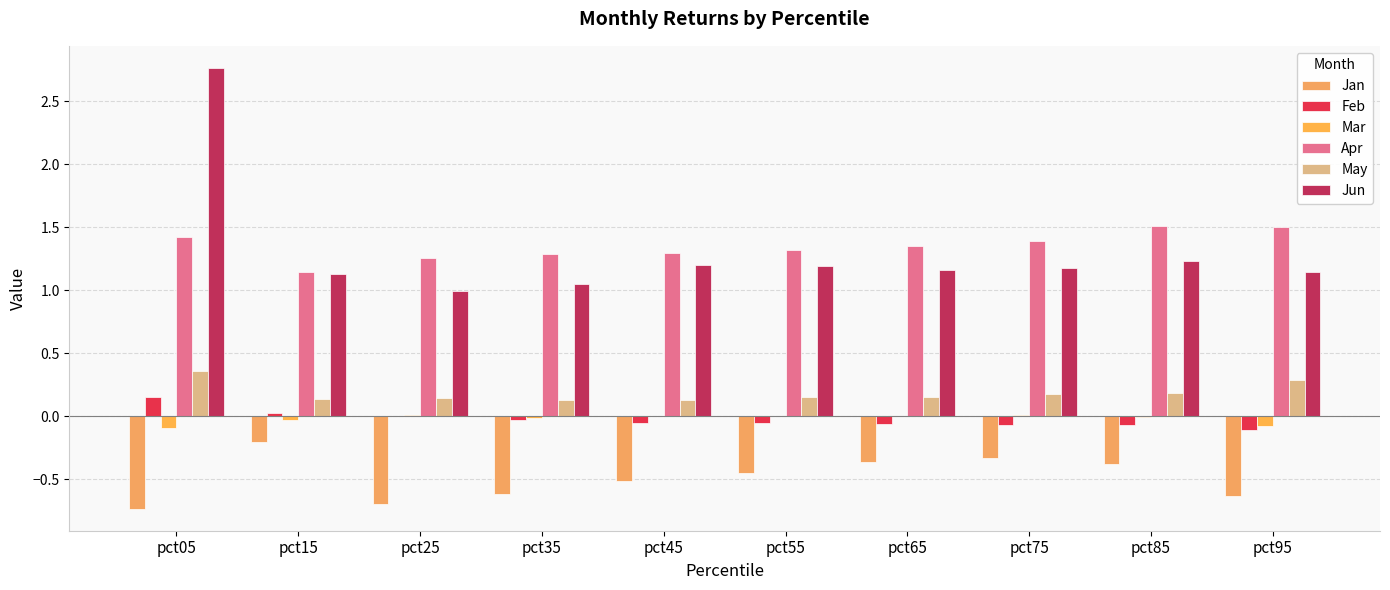

Are the bars horizontal?

No